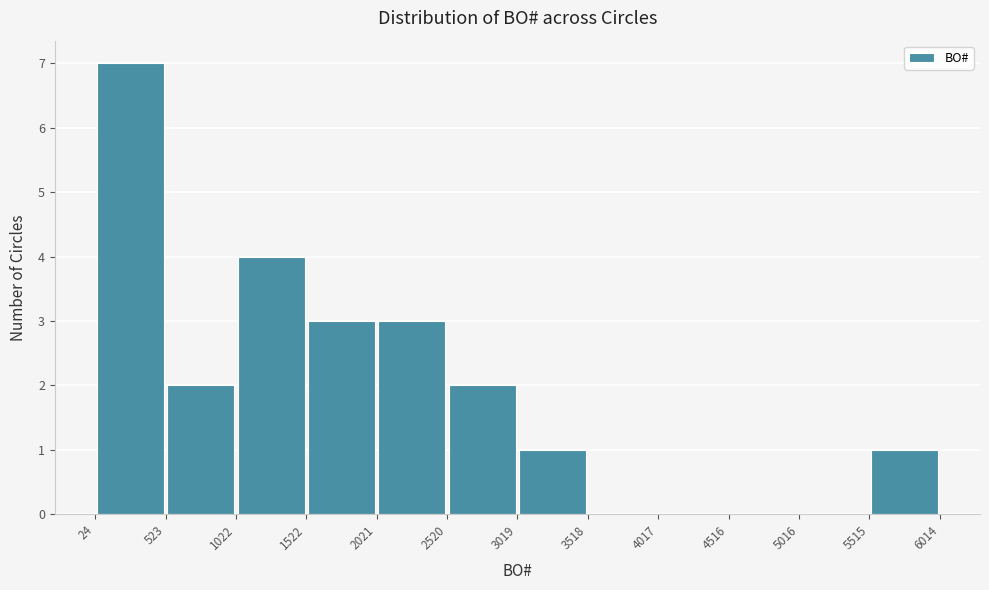

Which range on the x-axis has the tallest bar?

24 to 523